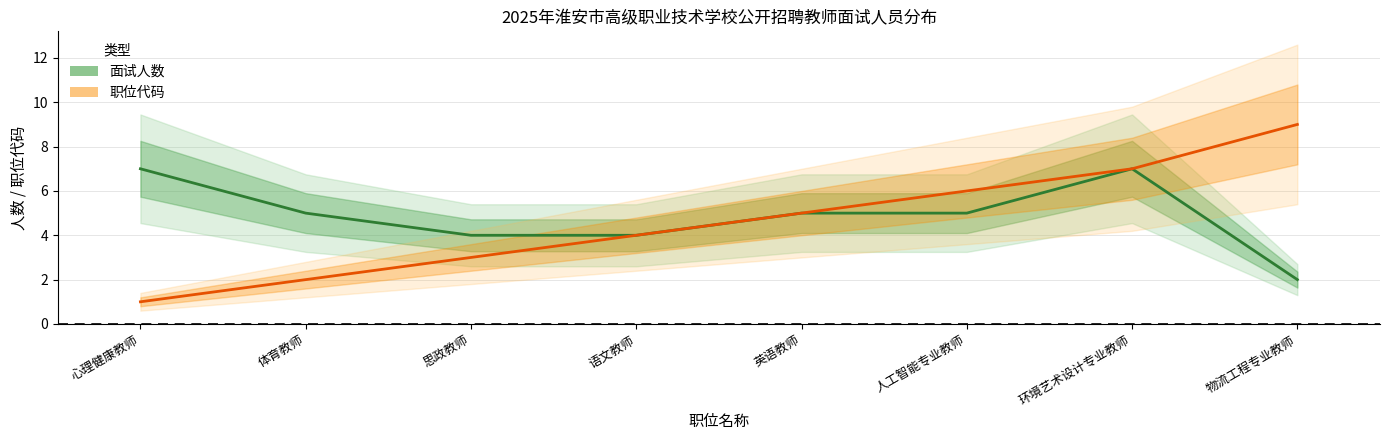

Does the chart display data point markers on the line(s)?

No